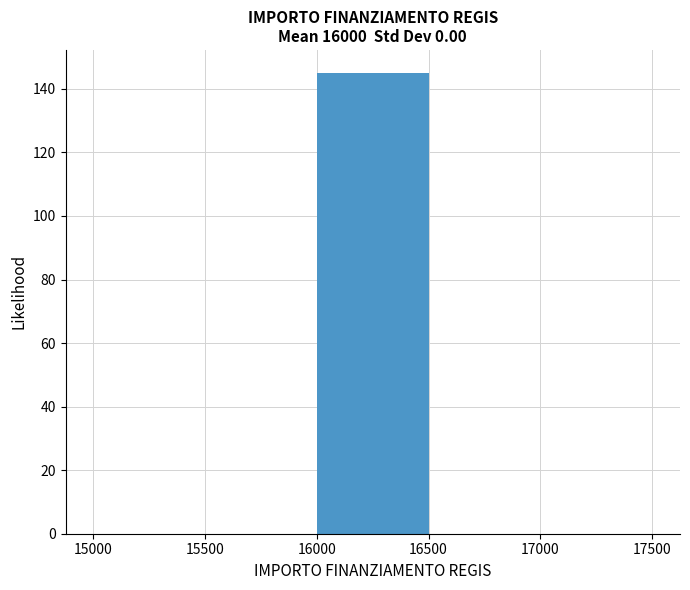

Over which range of the x-axis is the bar tallest?

16000 to 16500